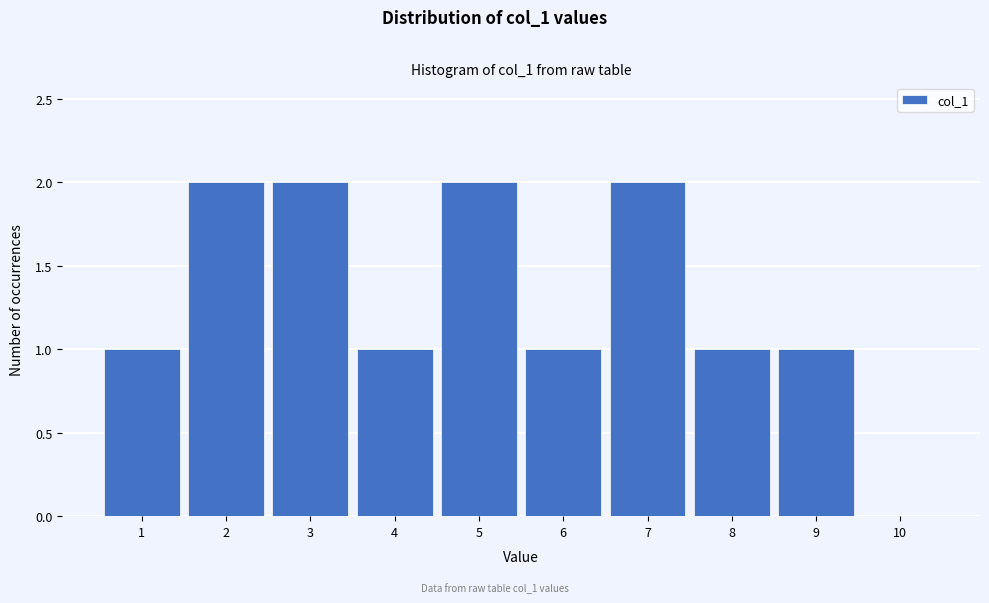

Reading left to right, transcribe this chart: for each bar, give the range it covers on the x-axis and its height. The values are not printed on the chart, so give them approximately, as read against the axis.

0.5 to 1.5: 1
1.5 to 2.5: 2
2.5 to 3.5: 2
3.5 to 4.5: 1
4.5 to 5.5: 2
5.5 to 6.5: 1
6.5 to 7.5: 2
7.5 to 8.5: 1
8.5 to 9.5: 1
9.5 to 10.5: 0